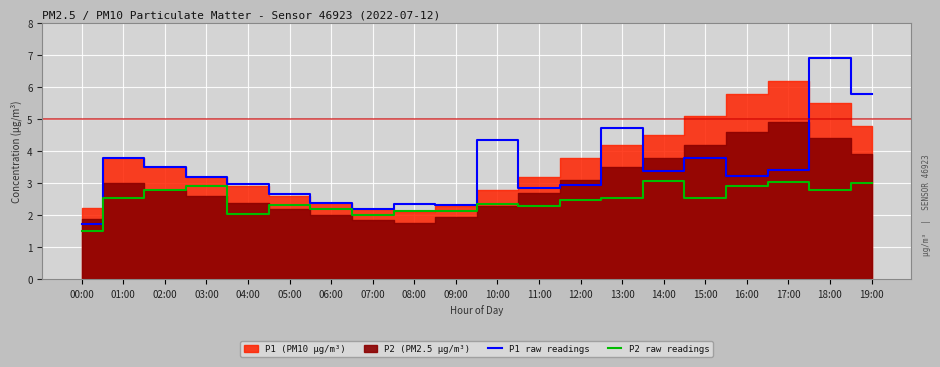

What is the difference between the maximum and minimum values in the P2 raw readings series?

1.6